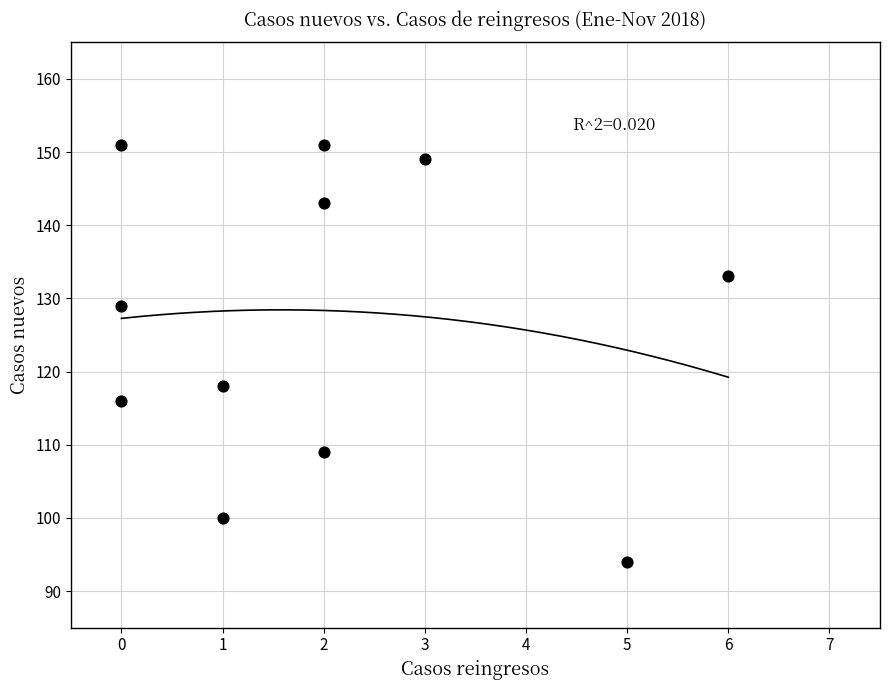

What is the range of X values (max minus min)?

6